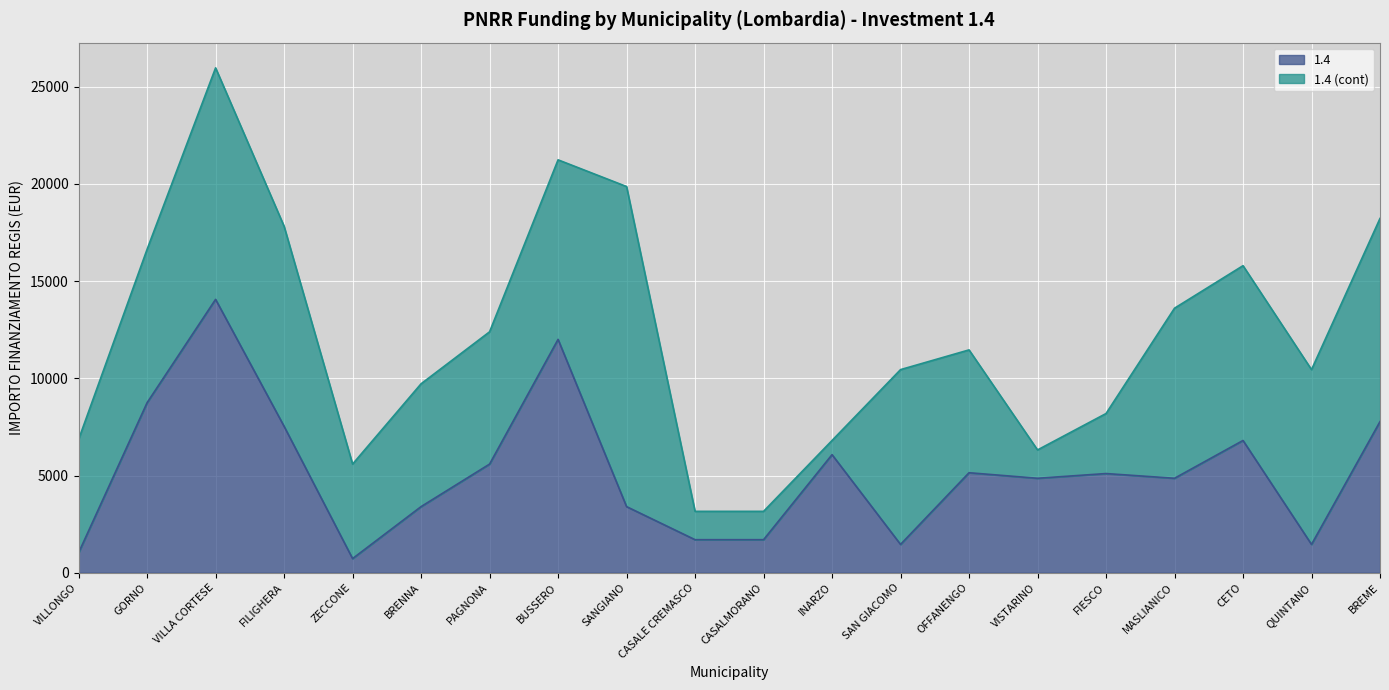

Rank the categories by value from highest to lowest.

VILLA CORTESE, BUSSERO, GORNO, BREME, FILIGHERA, CETO, INARZO, PAGNONA, OFFANENGO, FIESCO, VISTARINO, MASLIANICO, BRENNA, SANGIANO, CASALE CREMASCO, CASALMORANO, SAN GIACOMO, QUINTANO, VILLONGO, ZECCONE